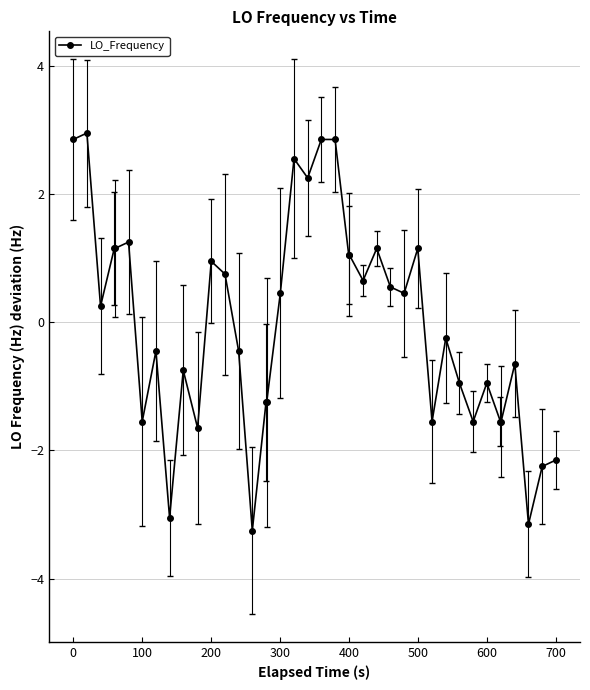

What is the difference between the second highest and second lowest values?

6.0